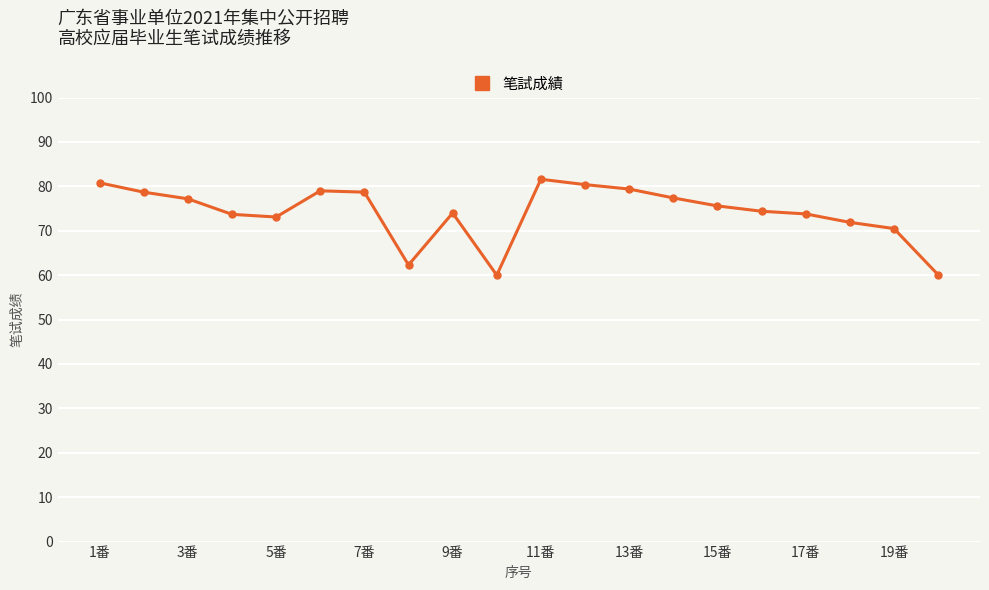

What is the difference between the second highest and second lowest values?

20.7